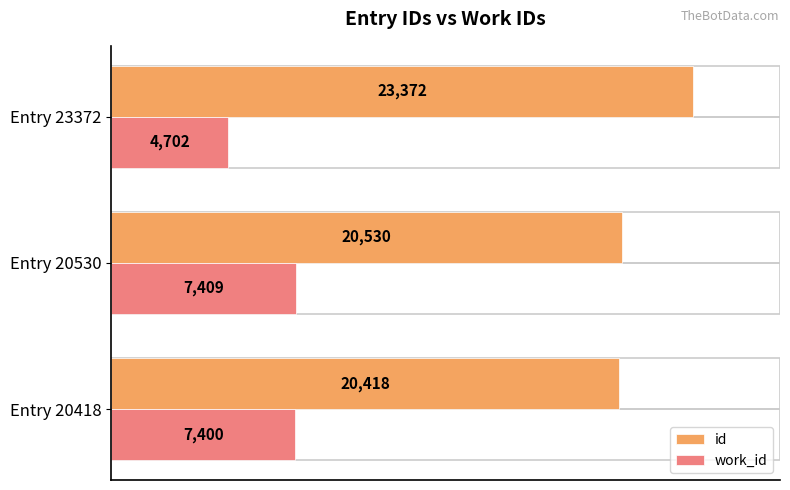

What is the average value of the work_id series?

6504